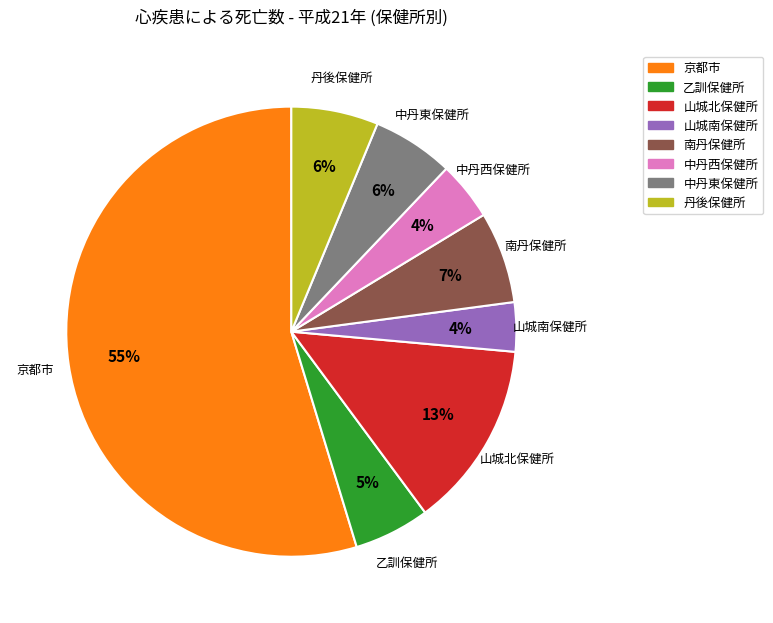

How many slices are in this pie chart?

8